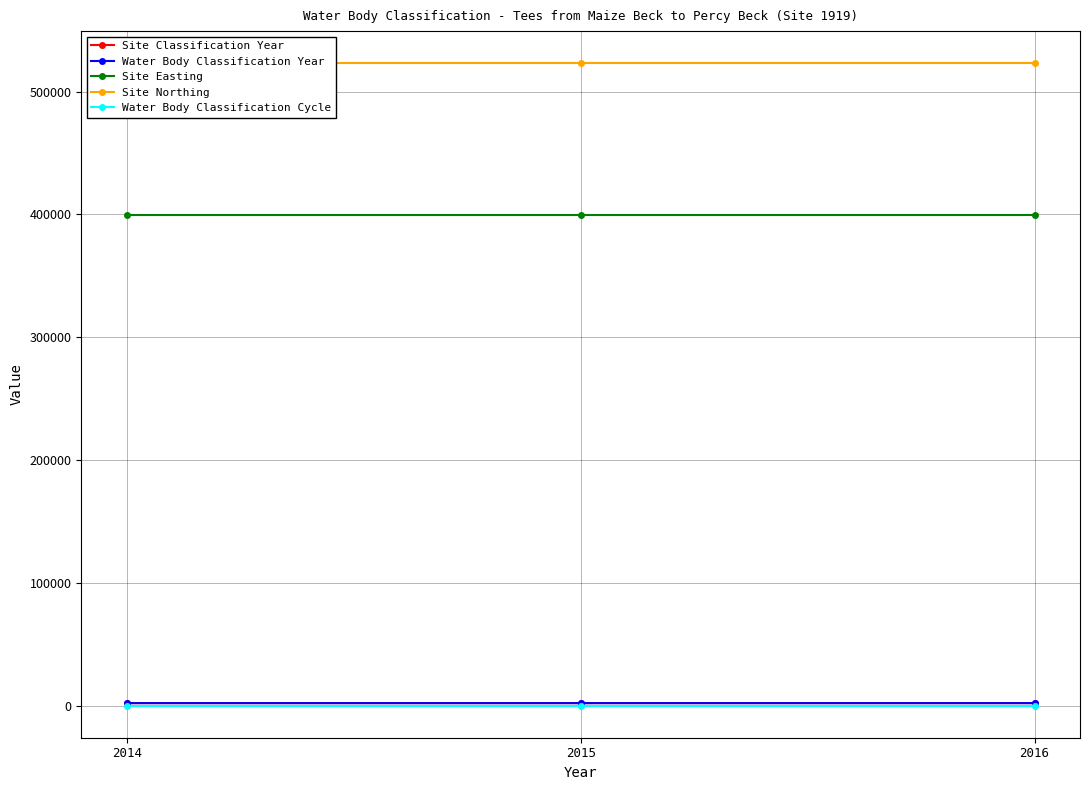

Which series has the largest total across all categories?

Site Northing